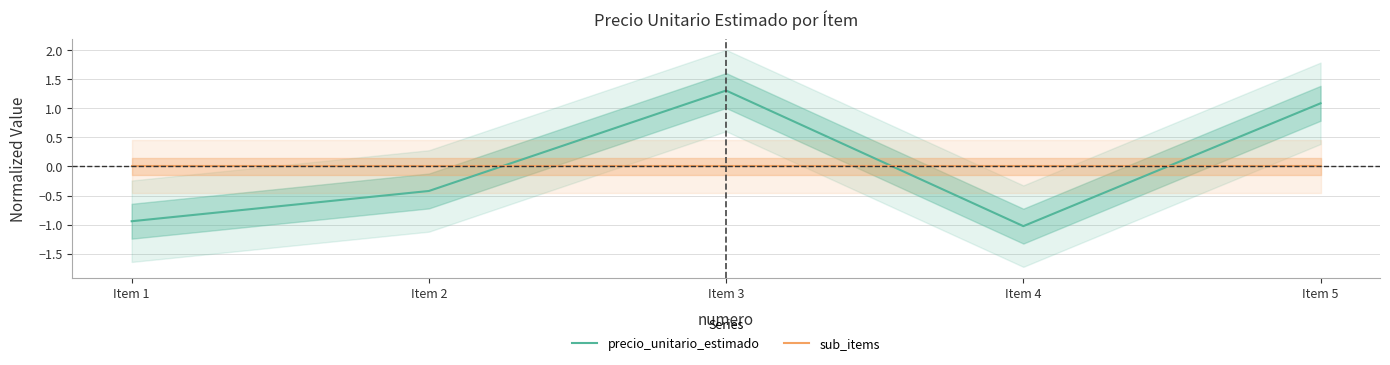

After their last crossing, which series has the higher values: precio_unitario_estimado or sub_items?

precio_unitario_estimado